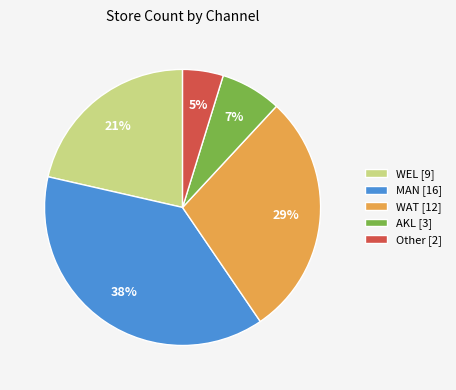

Which slice is the smallest?

Other [2]